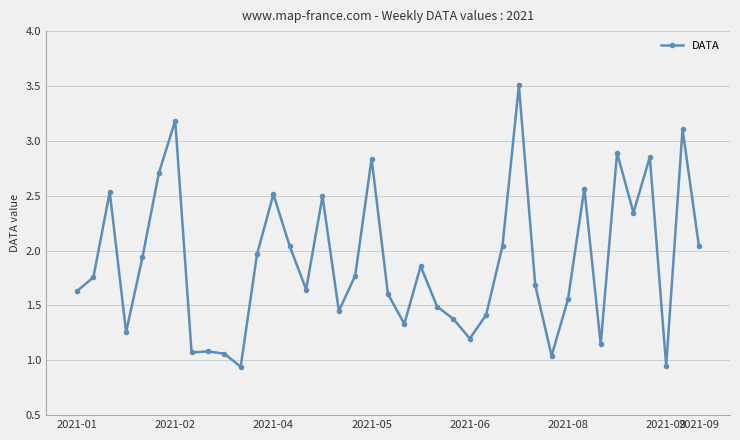

What is the greatest value displayed?

3.5